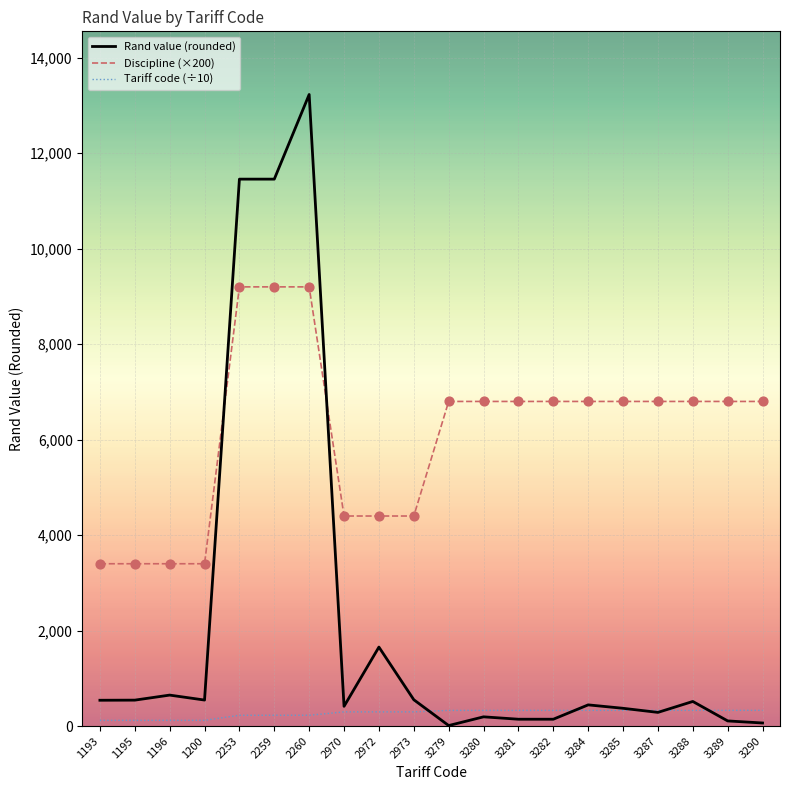

Which series has the widest spread of values?

Rand value (rounded)